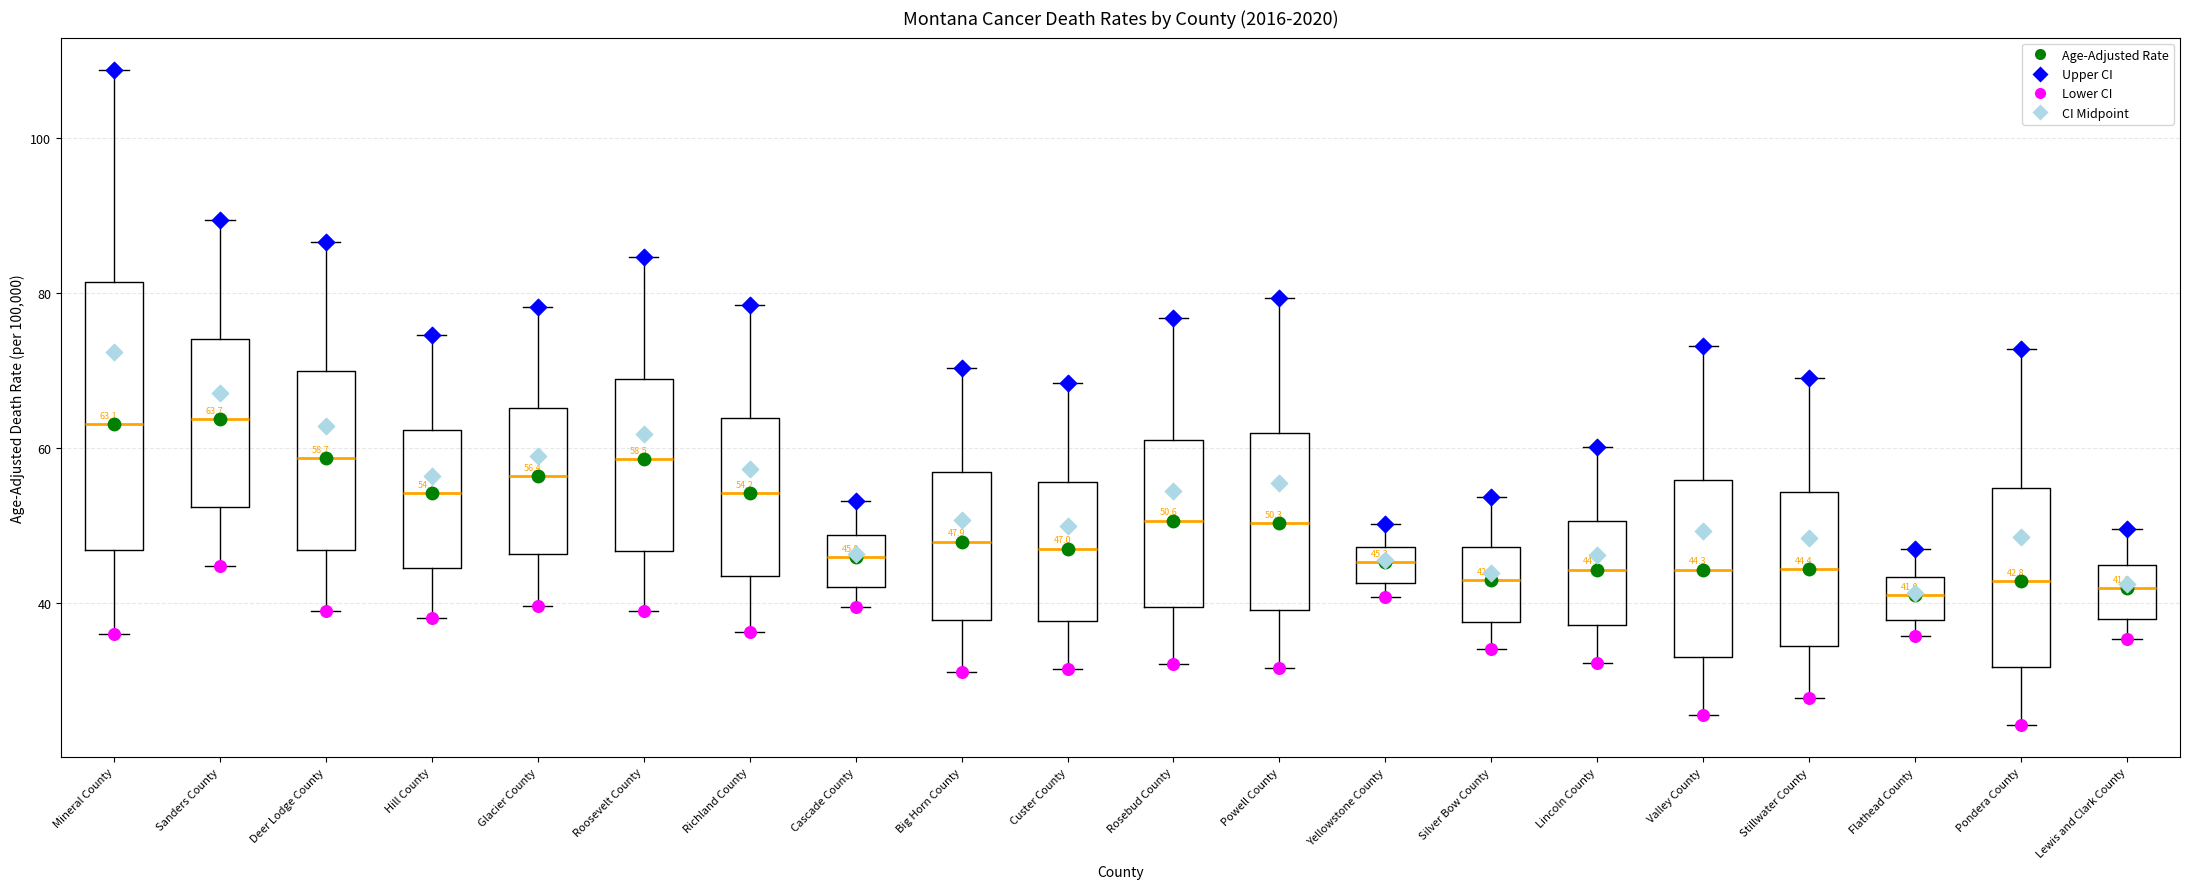

Which box is the tallest, from its lower edge to its upper edge?

Mineral County